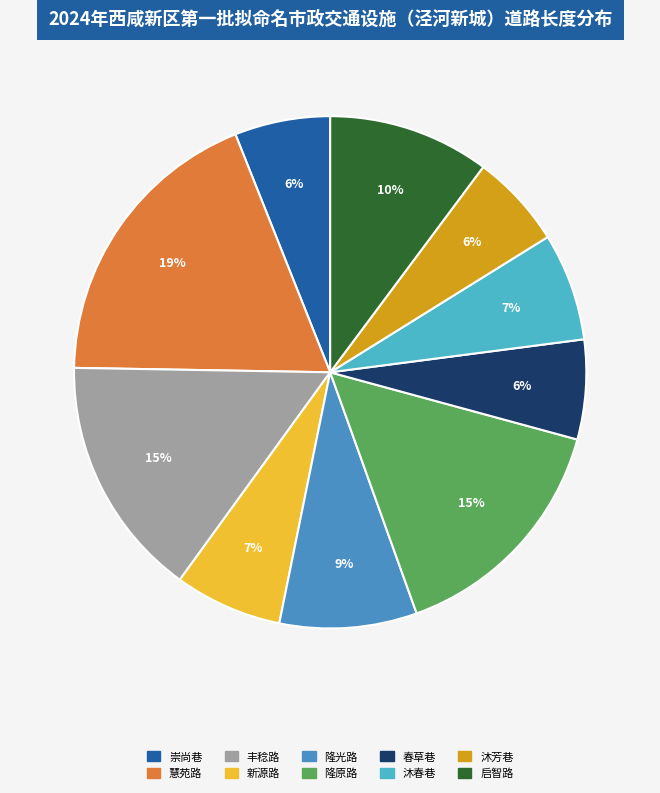

To the nearest percent, what is the average slice percentage?

10%